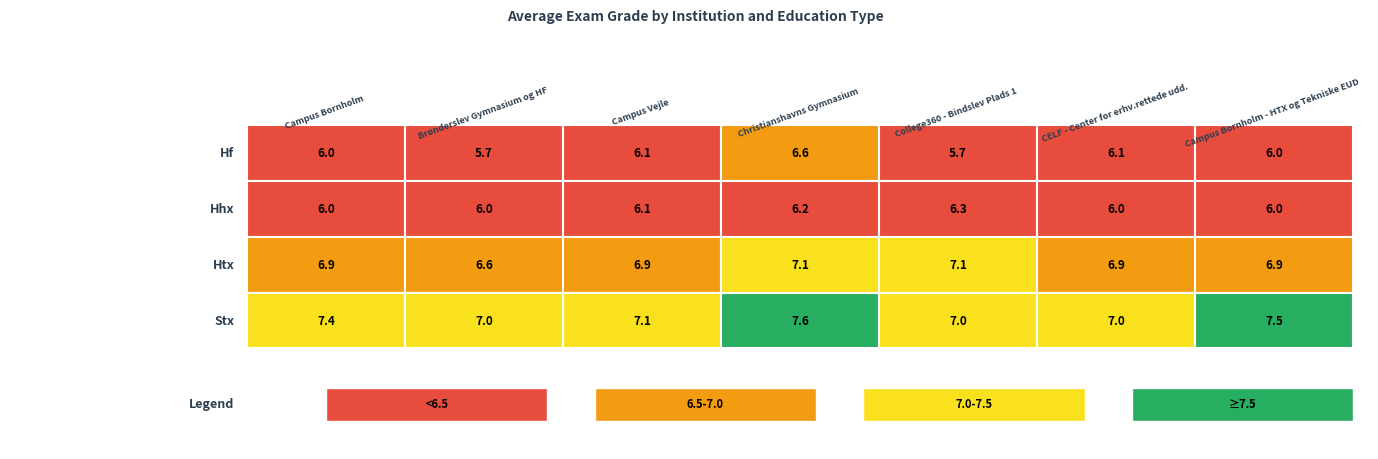

At which category is the sum across all series the highest?

Christianshavns Gymnasium